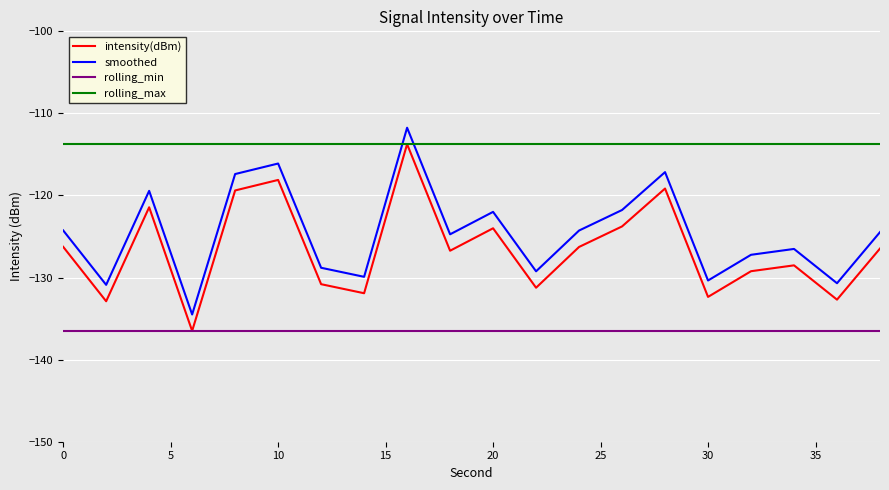

What is the smallest value displayed?

-136.5